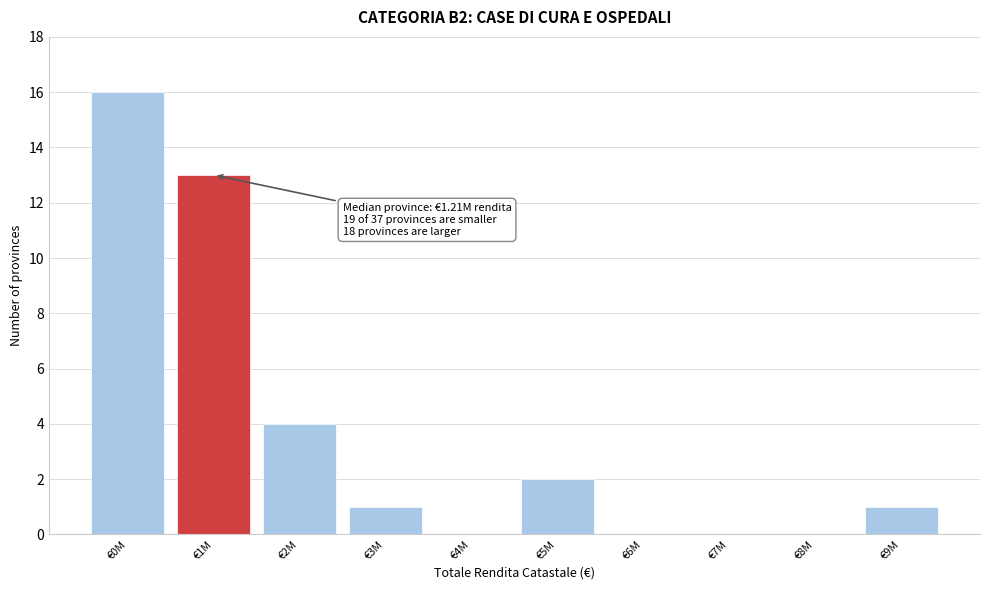

Reading left to right, what are all the values shown in this chart?

€0M=16	€1M=13	€2M=4	€3M=1	€4M=0	€5M=2	€6M=0	€7M=0	€8M=0	€9M=1